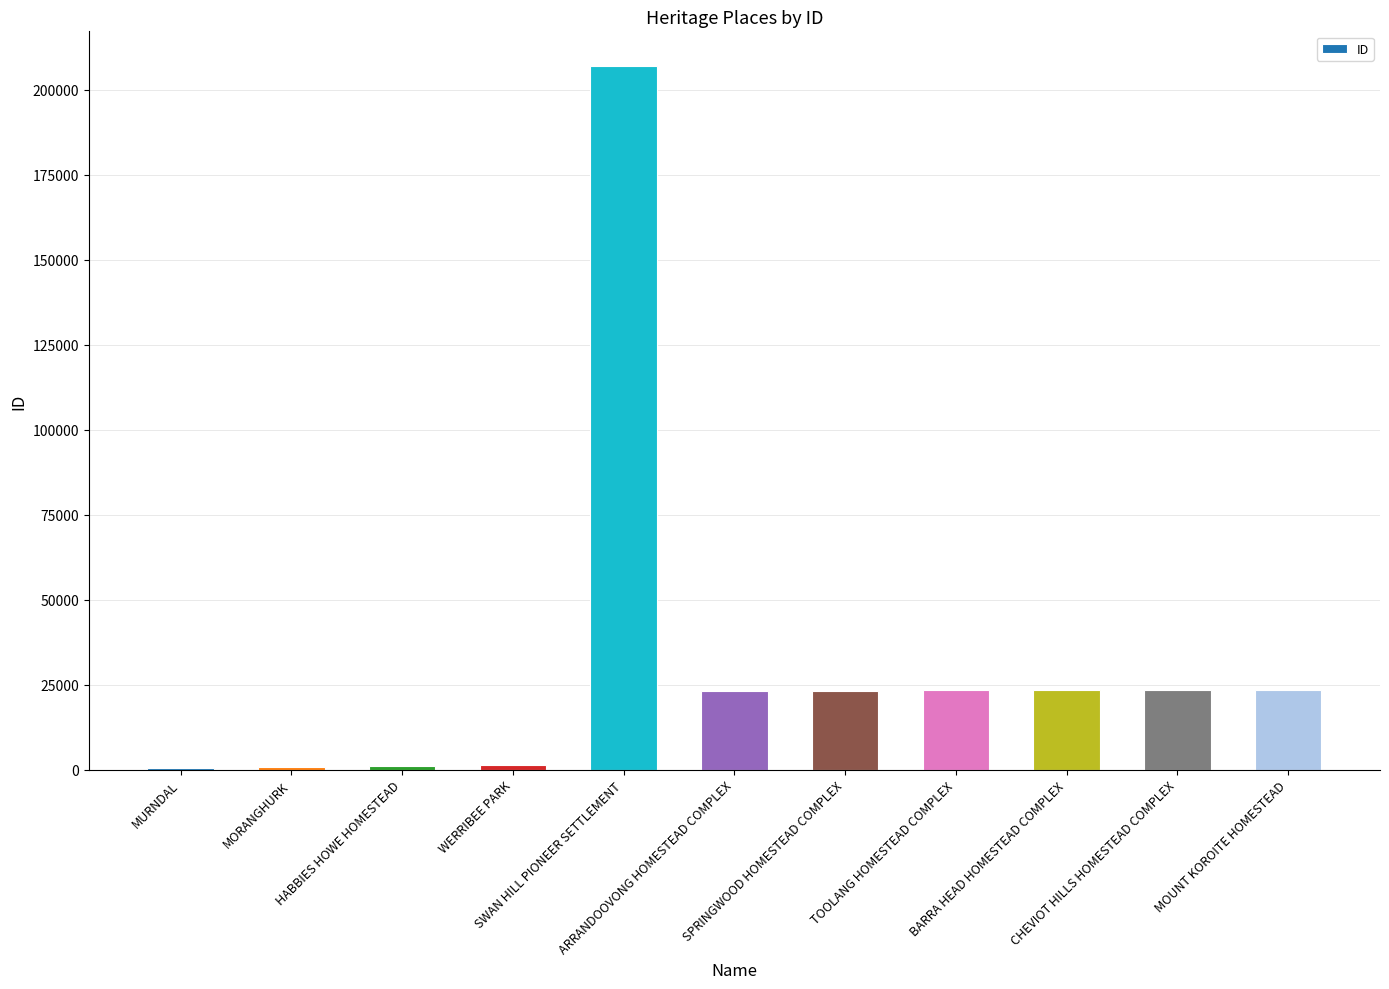

Is it true that the value at CHEVIOT HILLS HOMESTEAD COMPLEX is 23429?

True